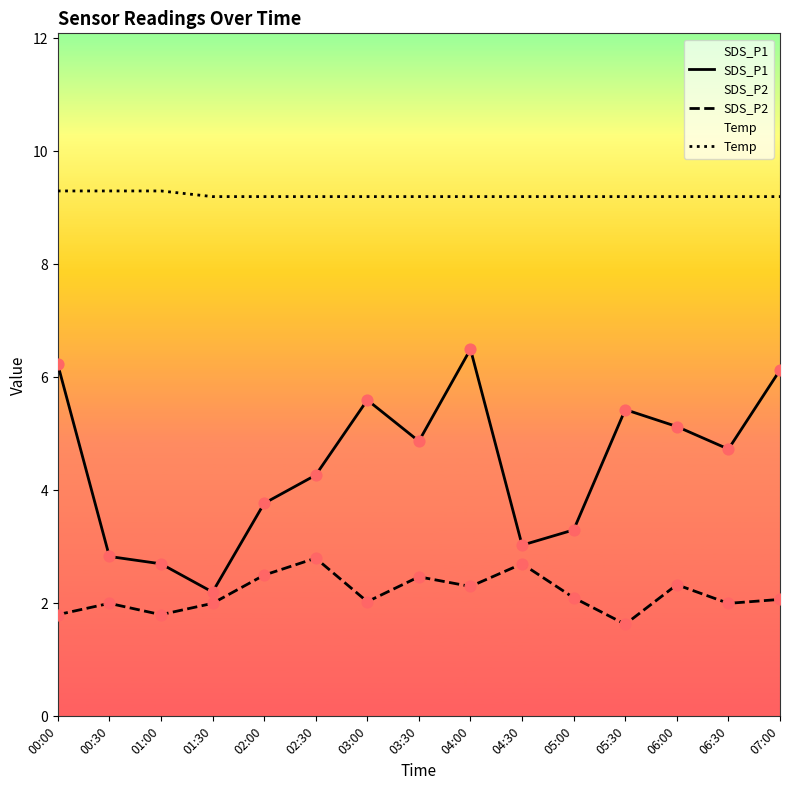

Is the value of Temp at 03:00 greater than the value of SDS_P1 at 02:30?

Yes